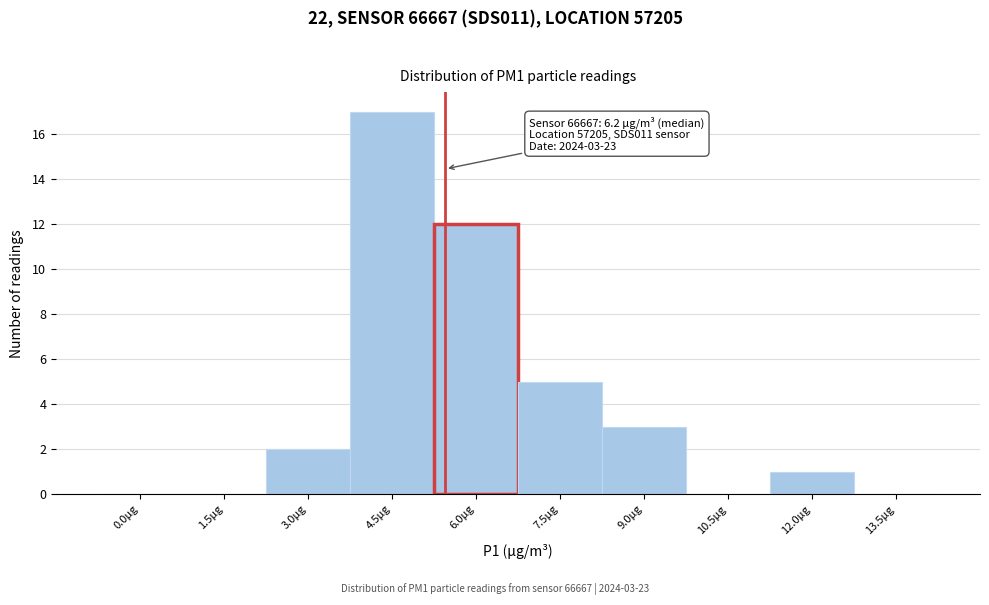

Reading left to right, what are all the values shown in this chart?

0.0µg=0	1.5µg=0	3.0µg=2	4.5µg=17	6.0µg=12	7.5µg=5	9.0µg=3	10.5µg=0	12.0µg=1	13.5µg=0